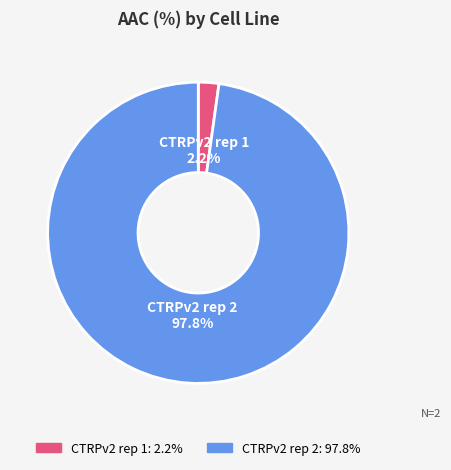

Is there any slice that represents more than half of the pie?

Yes